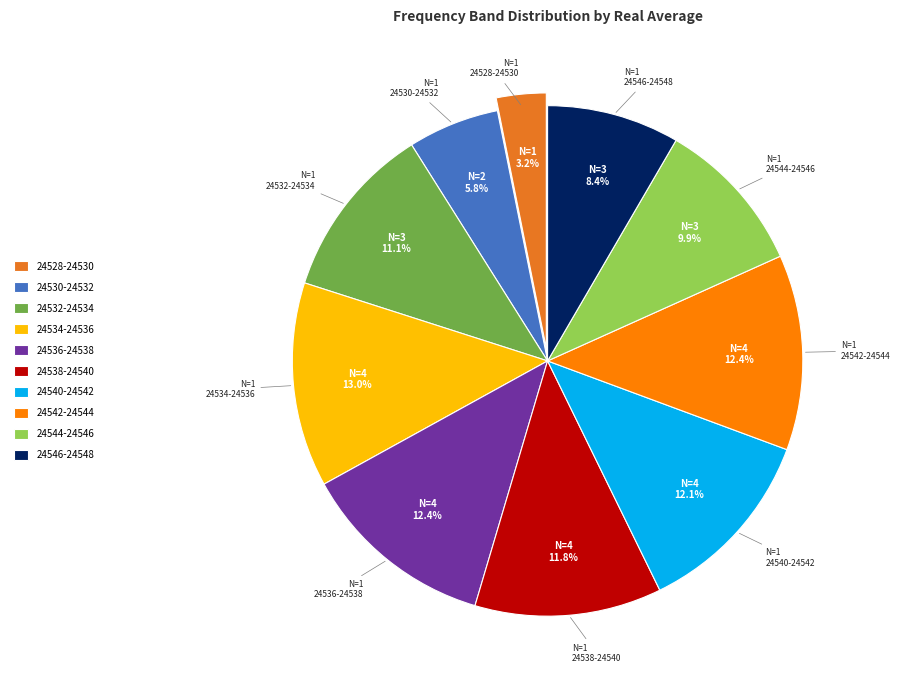

Do 24536-24538 and 24530-24532 together represent more than half of the pie?

No